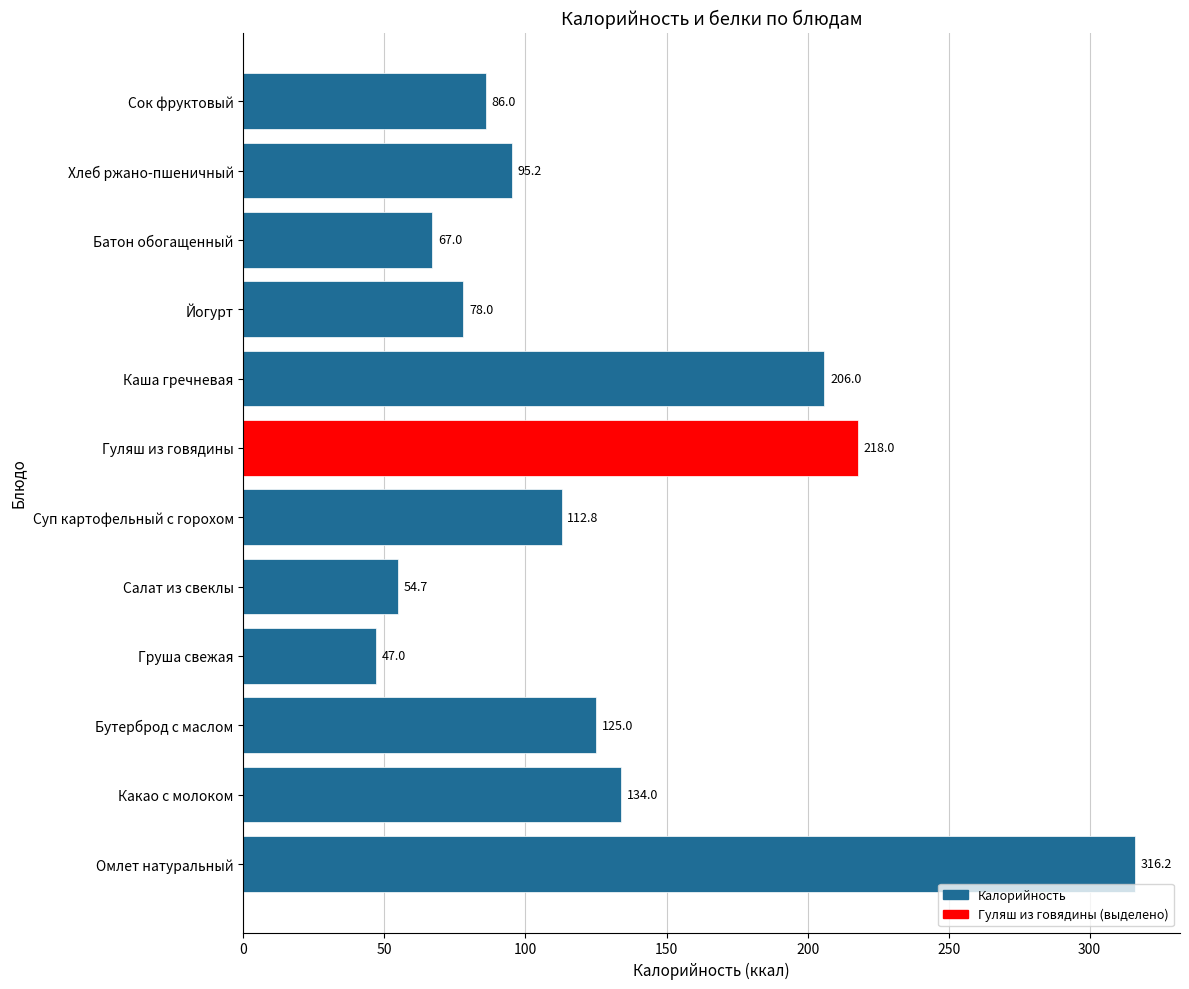

List the labels in order of value, smallest first.

Груша свежая, Салат из свеклы, Батон обогащенный, Йогурт, Сок фруктовый, Хлеб ржано-пшеничный, Суп картофельный с горохом, Бутерброд с маслом, Какао с молоком, Каша гречневая, Гуляш из говядины, Омлет натуральный